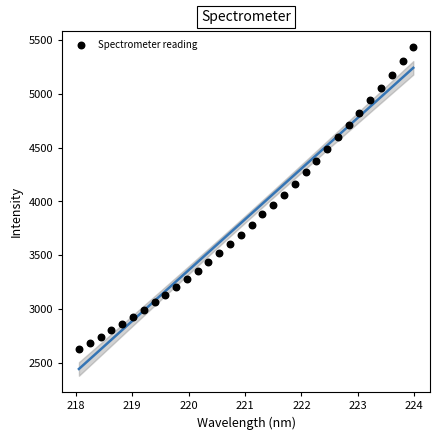

What is the range of X values (max minus min)?

5.9